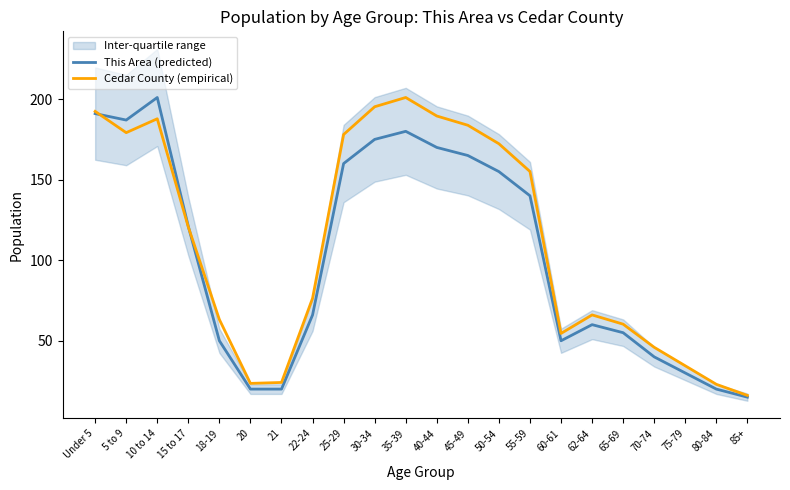

Which series changed the most between 10 to 14 and 55-59?

This Area (predicted)